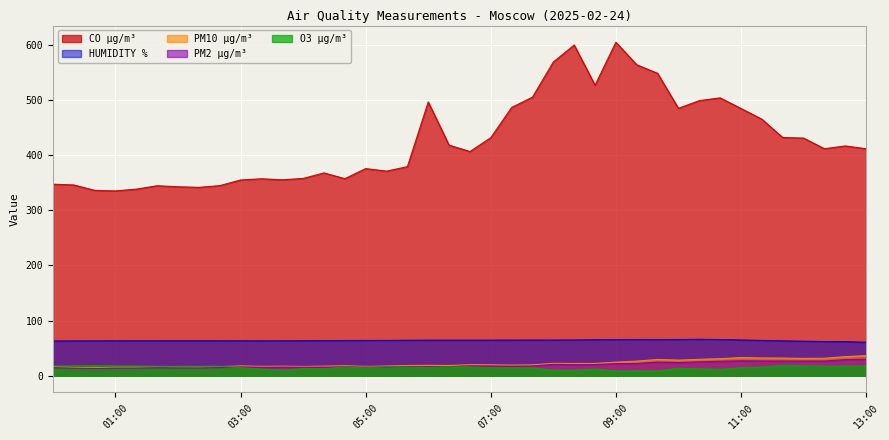

Where does the O3 µg/m³ series first go above 15?

2025-02-24 00:00